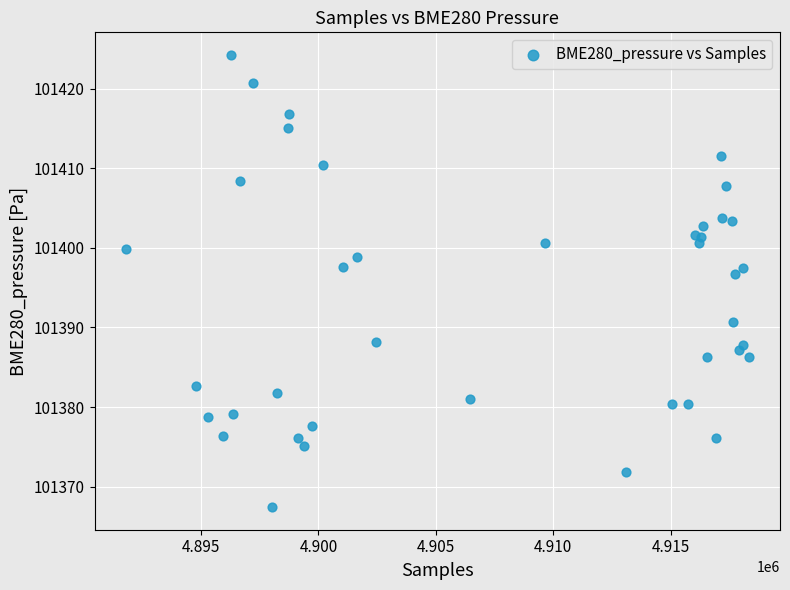

What Y value in the scatter plot is closest to 101395?

101396.7